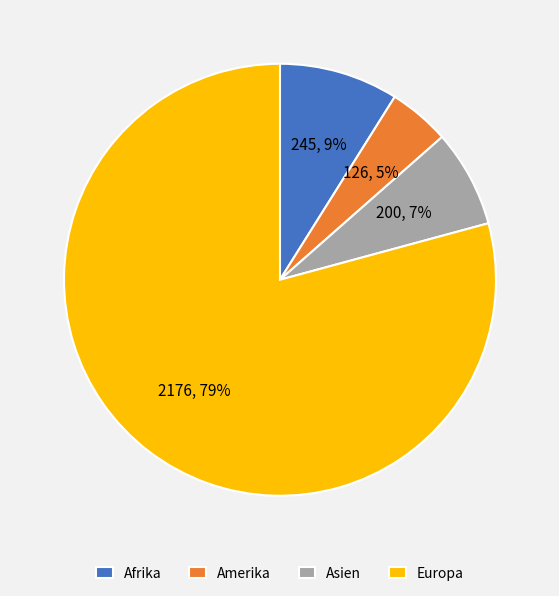

To the nearest percent, what is the combined percentage of Europa and Asien?

86%